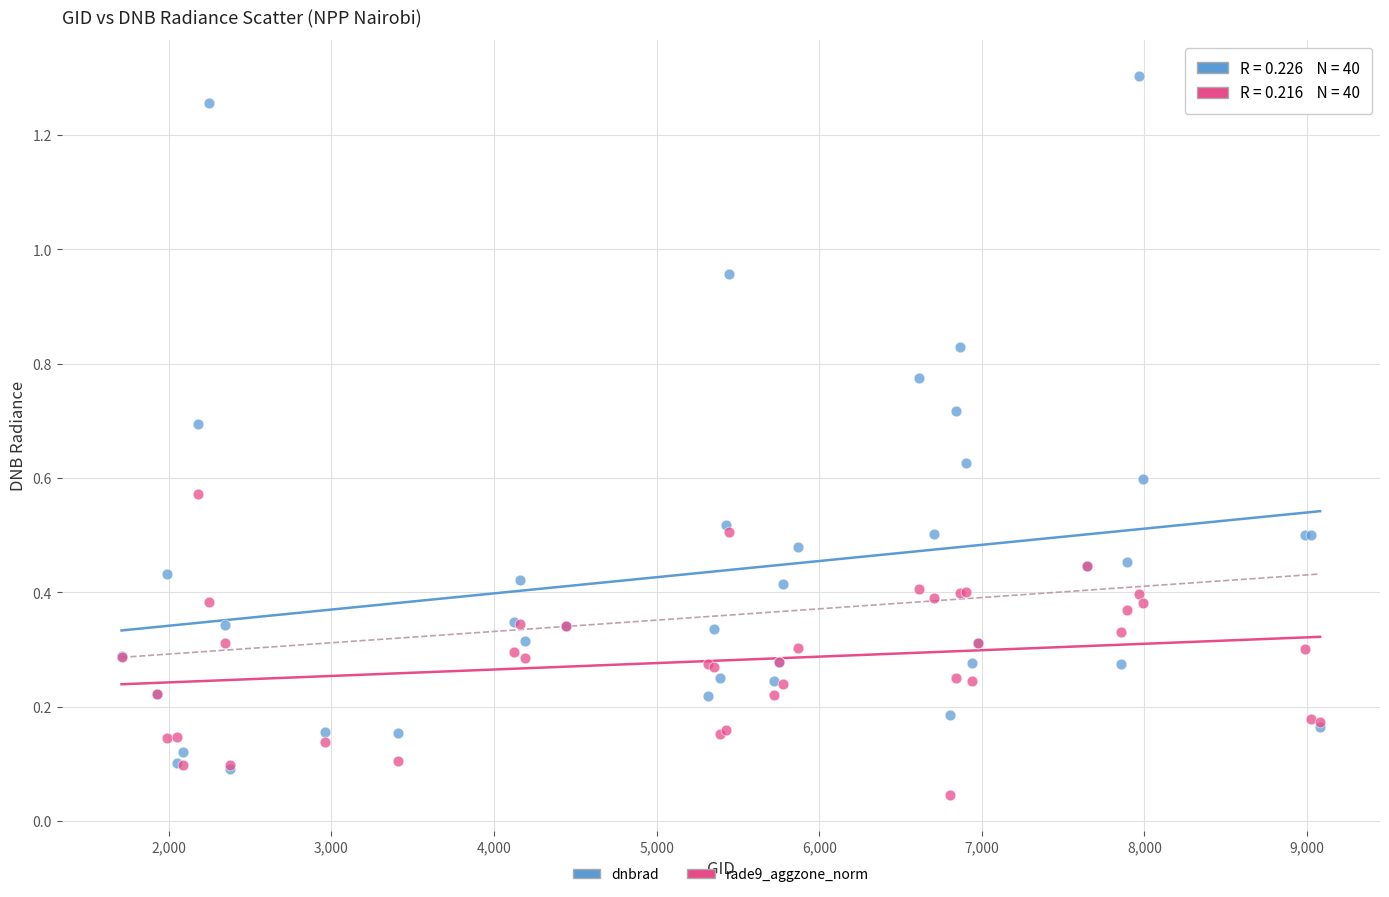

Which series contains the lowest Y value?

rade9_aggzone_norm